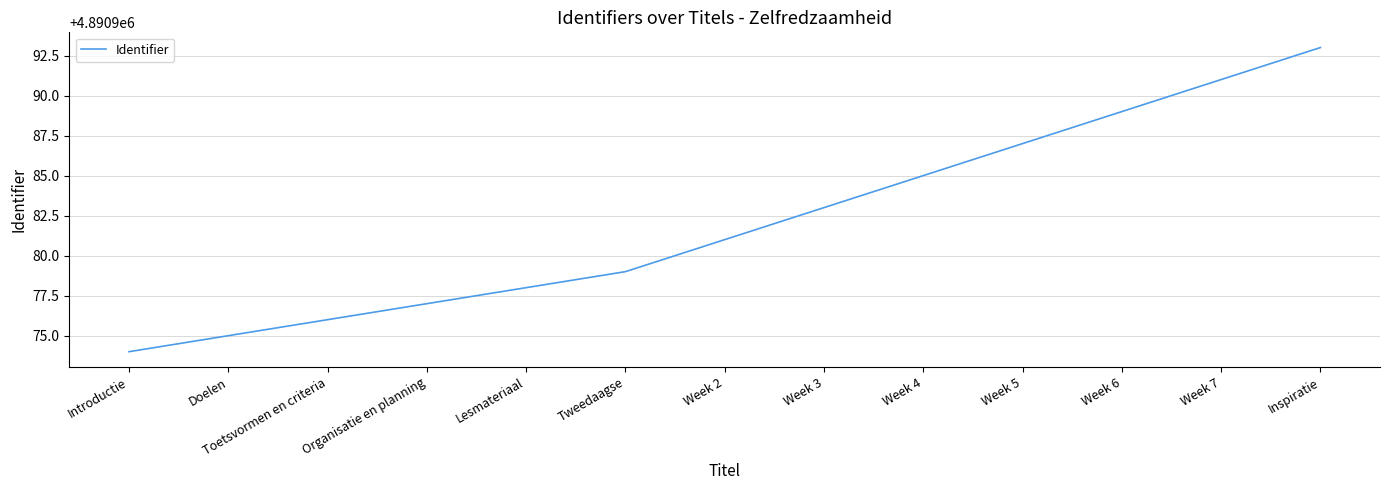

What is the average value?

4890982